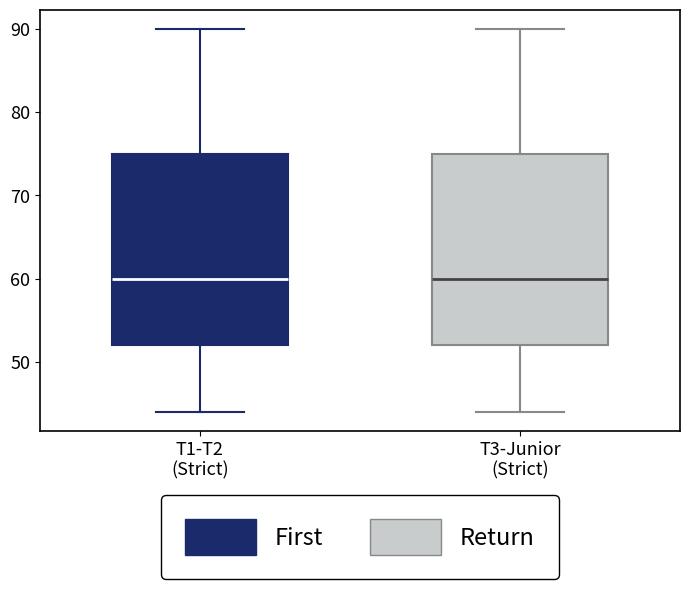

Reading left to right, read every box against the y-axis: the position of its median line, the range the box covers, and the ends of its whiskers. The values are not printed on the chart, so give them approximately, as read against the axis.

T1-T2 (Strict): median 60, box 52 to 75, whiskers 44 to 90
T3-Junior (Strict): median 60, box 52 to 75, whiskers 44 to 90